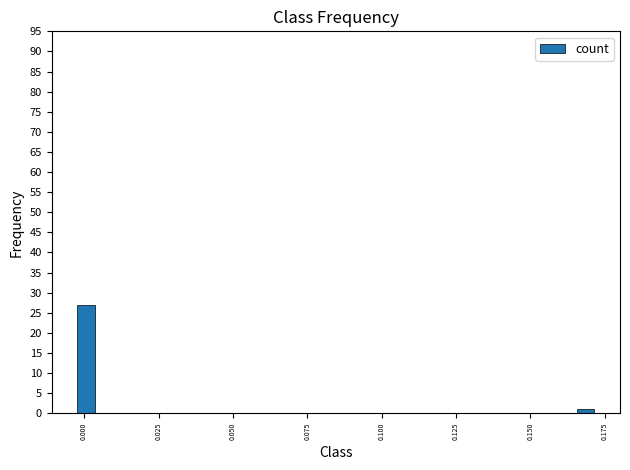

Around what value on the x-axis is the tallest bar? Give the approximate position of its centre, as read against the axis.

0.000